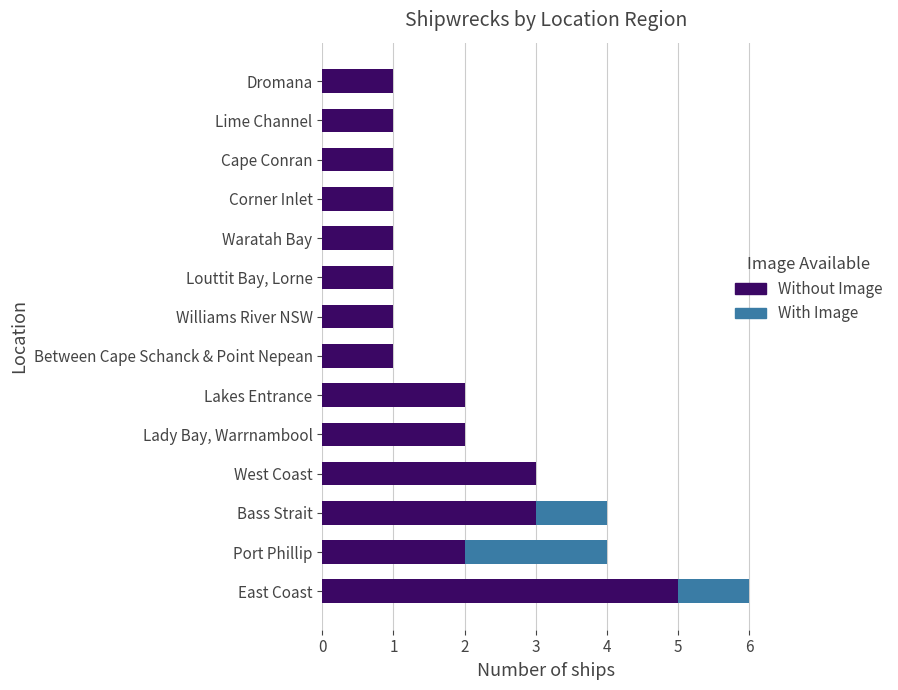

True or false: Without Image has a value of 2 at Louttit Bay, Lorne.

False